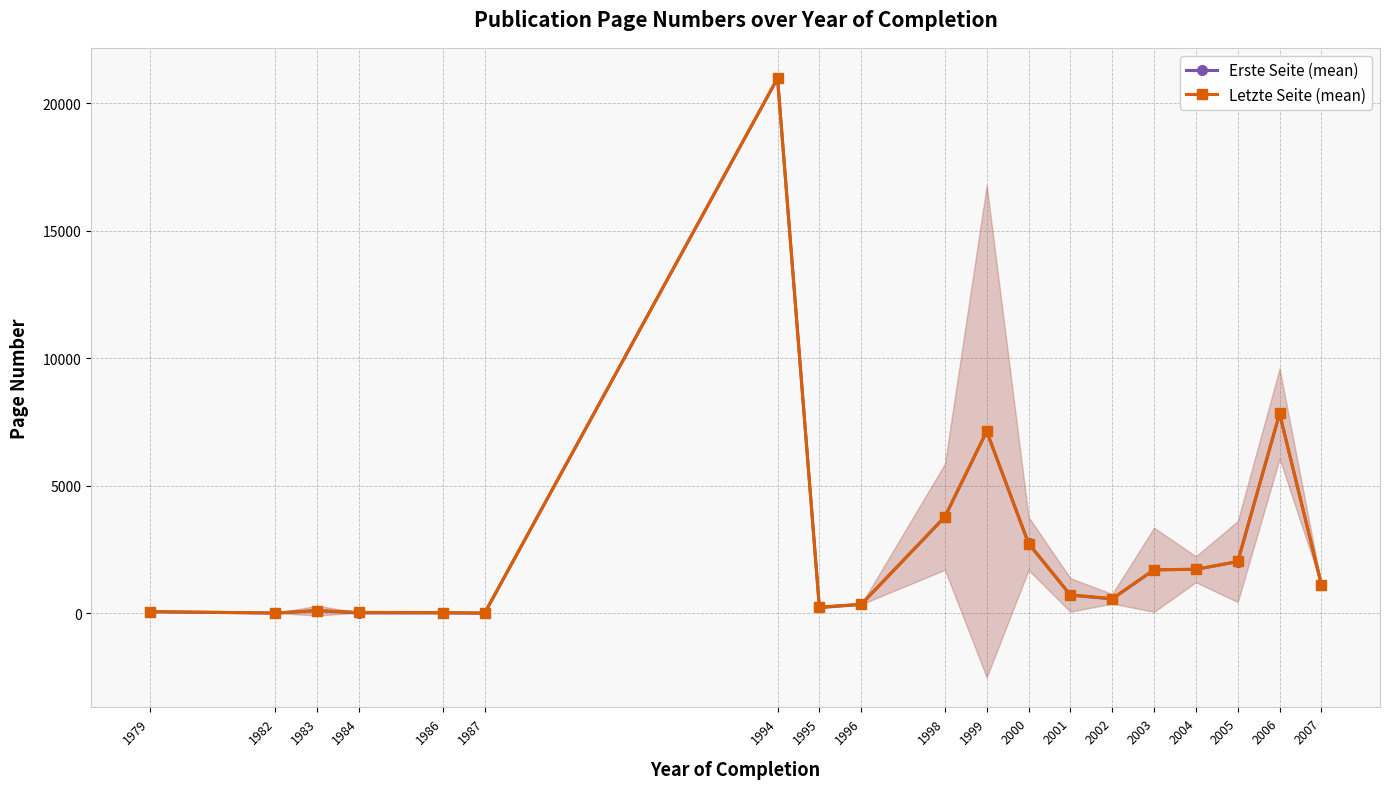

Is this an area chart (filled region under the line)?

No